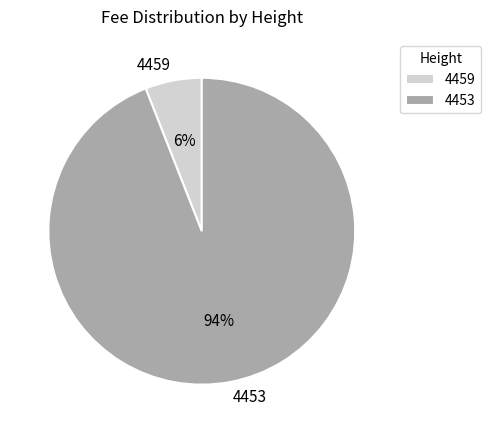

Combined, do 4453 and 4459 account for over 50%?

Yes